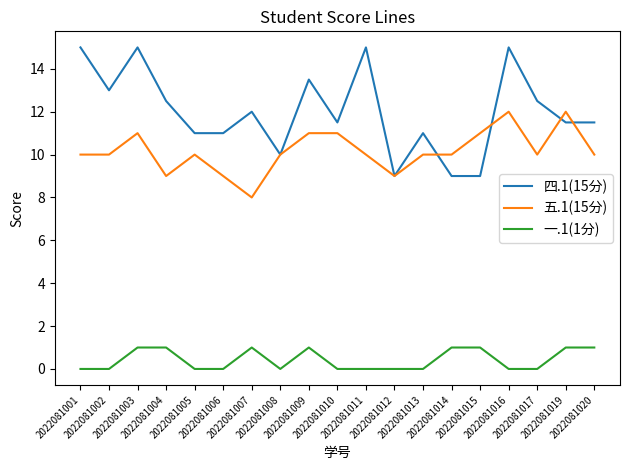

The value of 一.1(1分) at 2022081006 is 0.0. True or false?

True